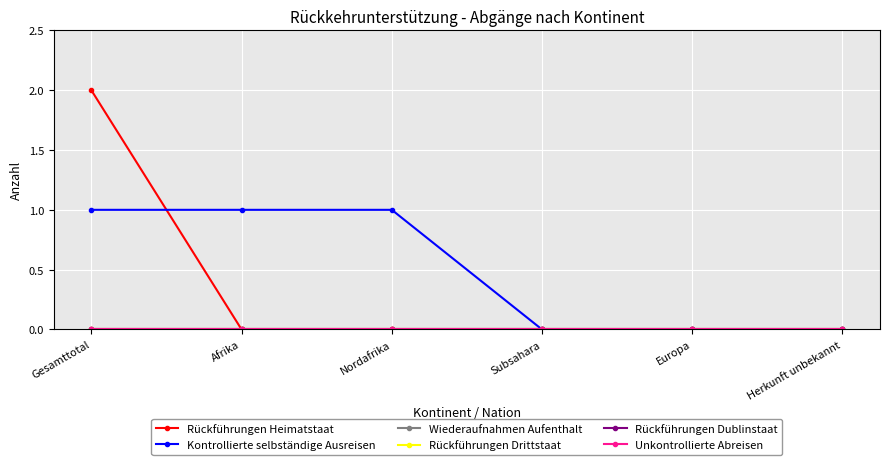

Does the chart have visible grid lines?

Yes